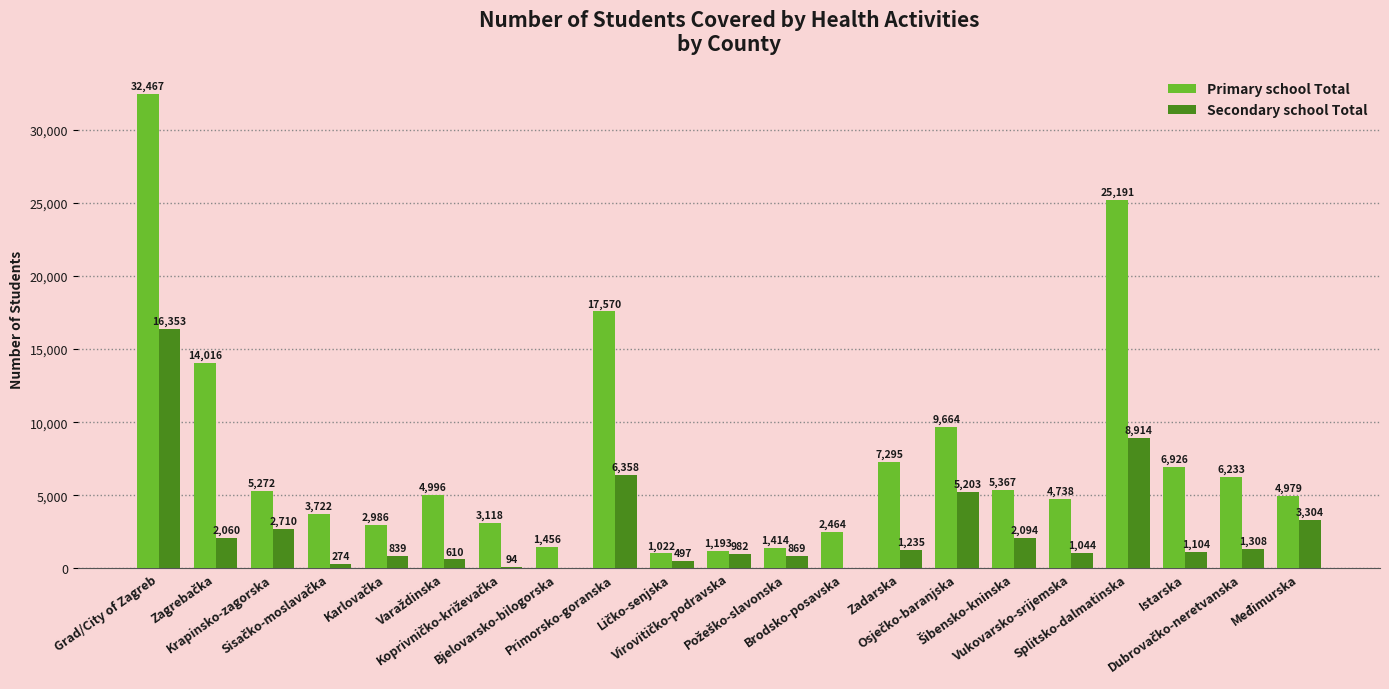

Which series has the largest total across all categories?

Primary school Total